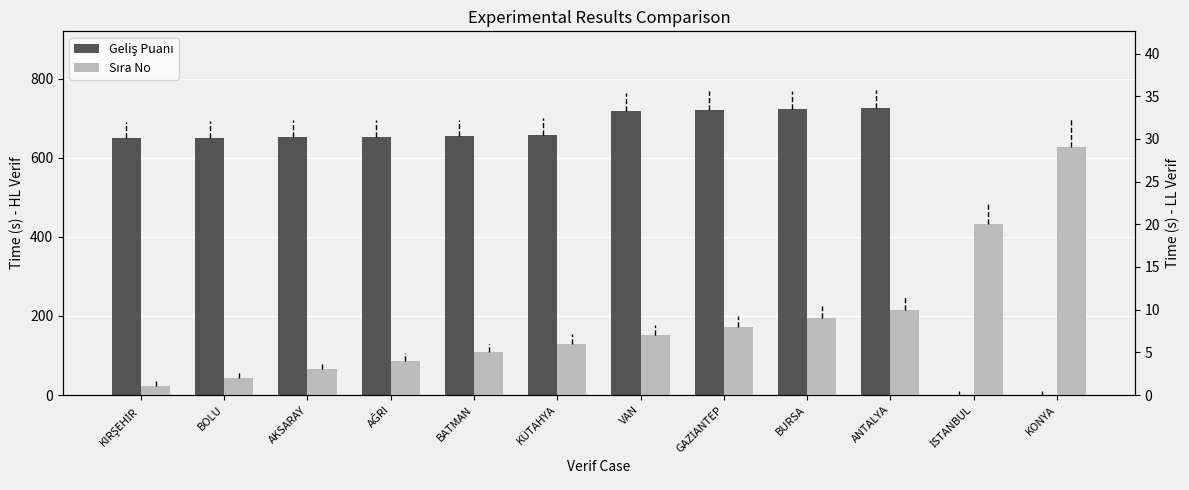

Which category has the highest value in the Sıra No series?

KONYA